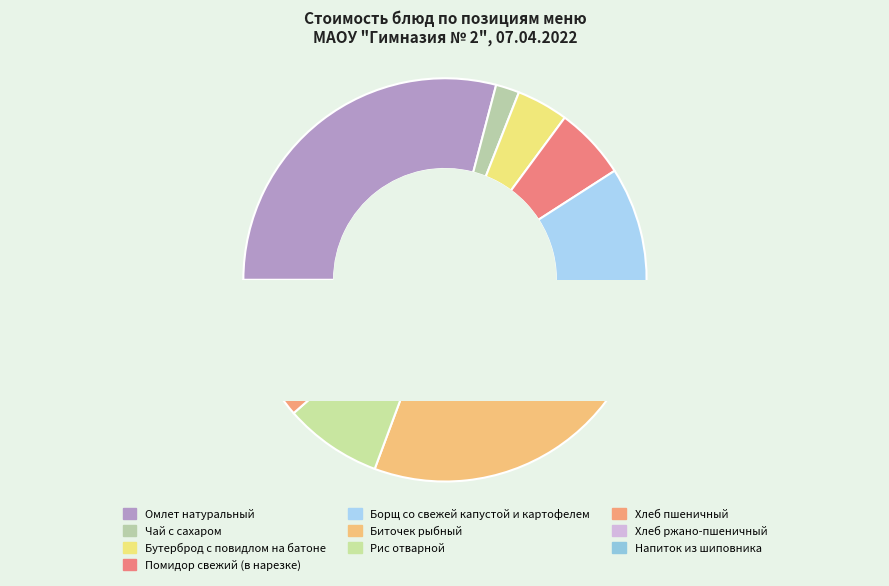

How many segments does this pie chart have?

10